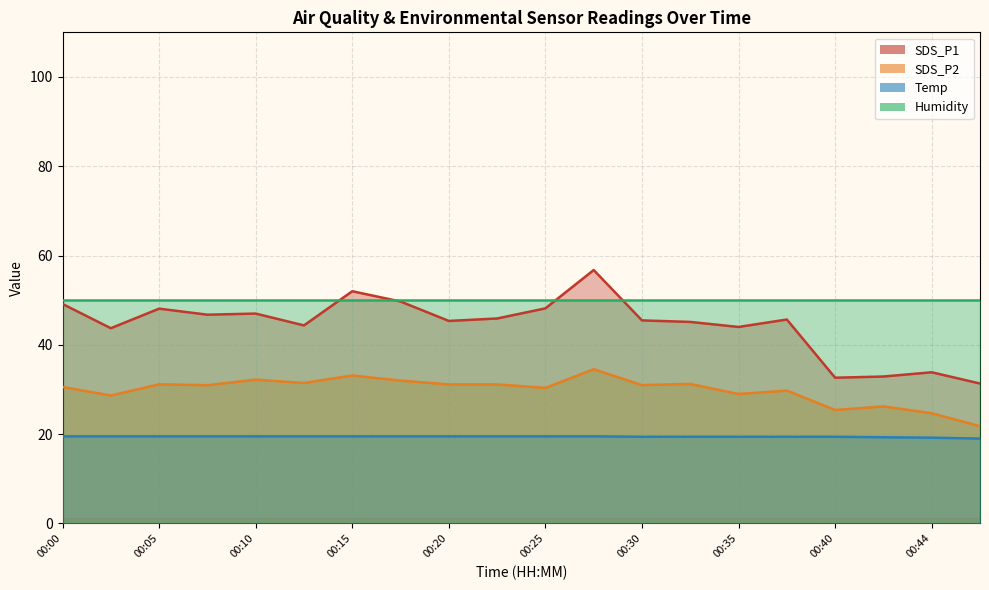

Is the value of SDS_P2 at 00:37 greater than the value of Temp at 00:47?

Yes